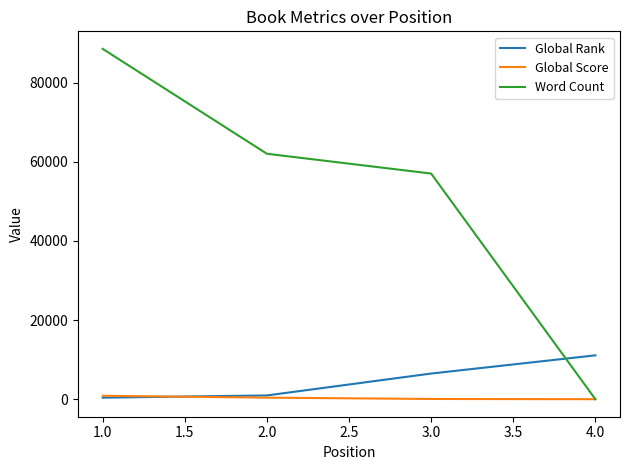

At which category is the sum across all series the highest?

1.0